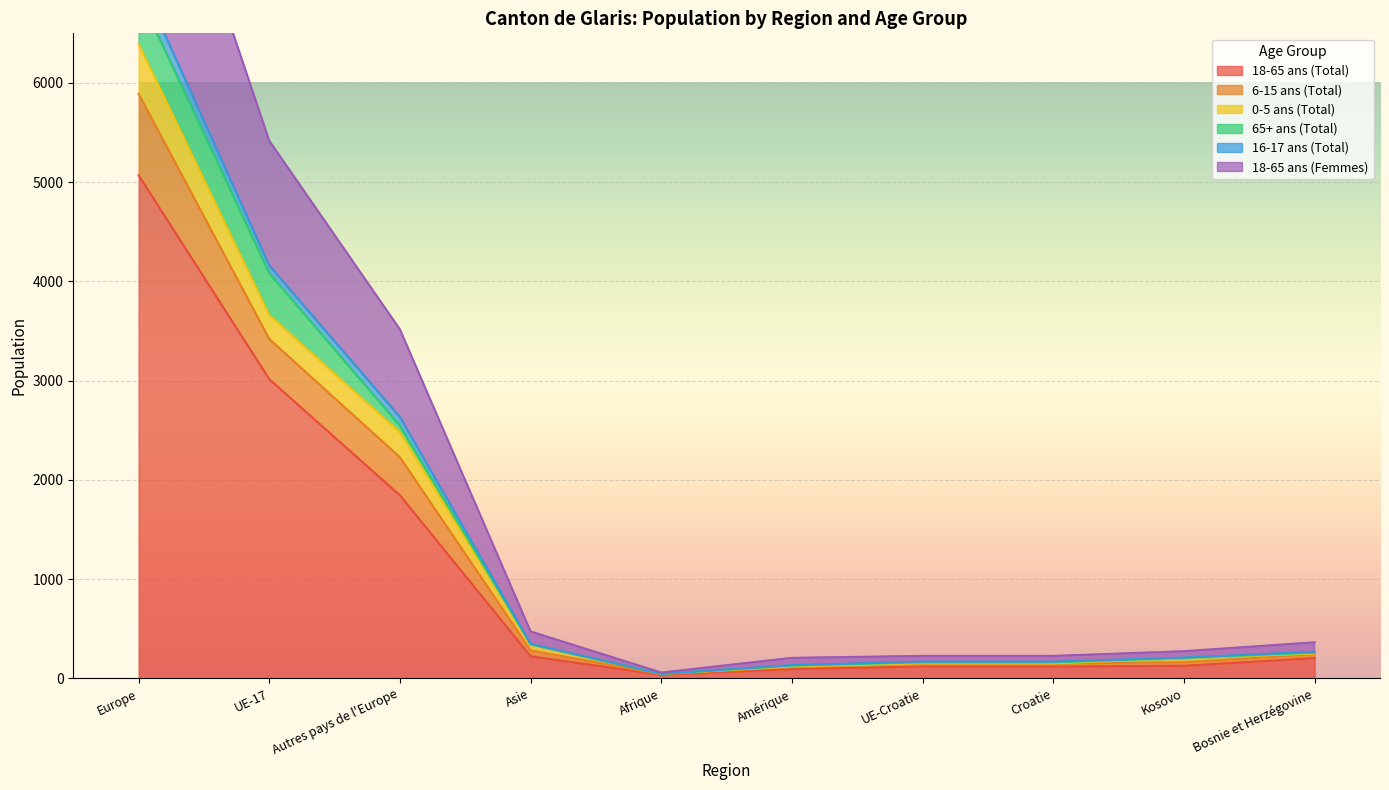

What is the label of the 7th point from the right?

Asie